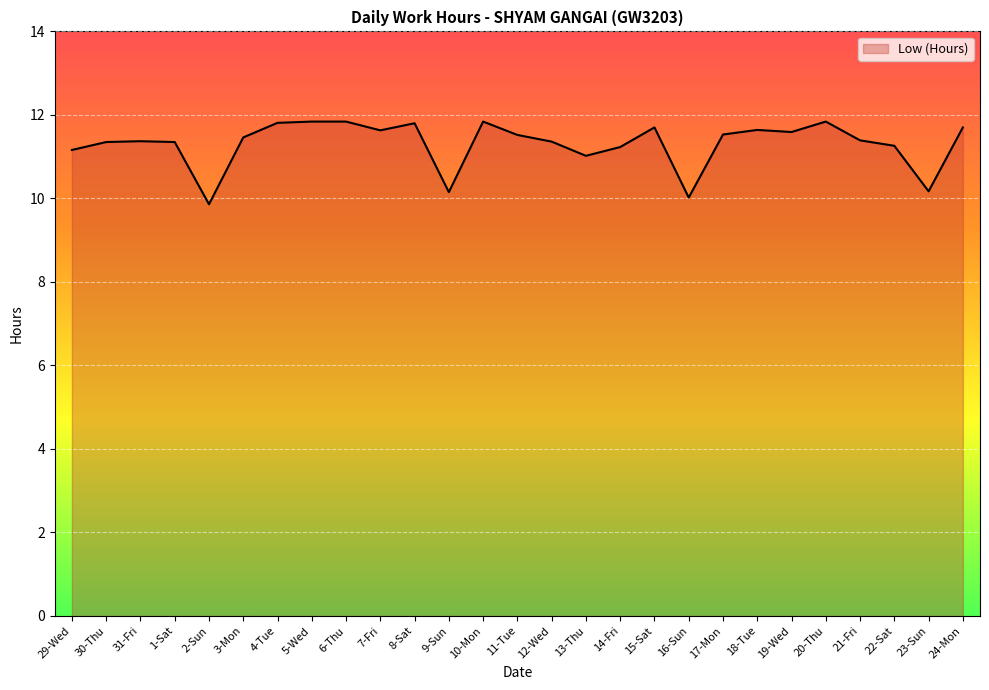

Which has a higher value, 11-Tue or 23-Sun?

11-Tue